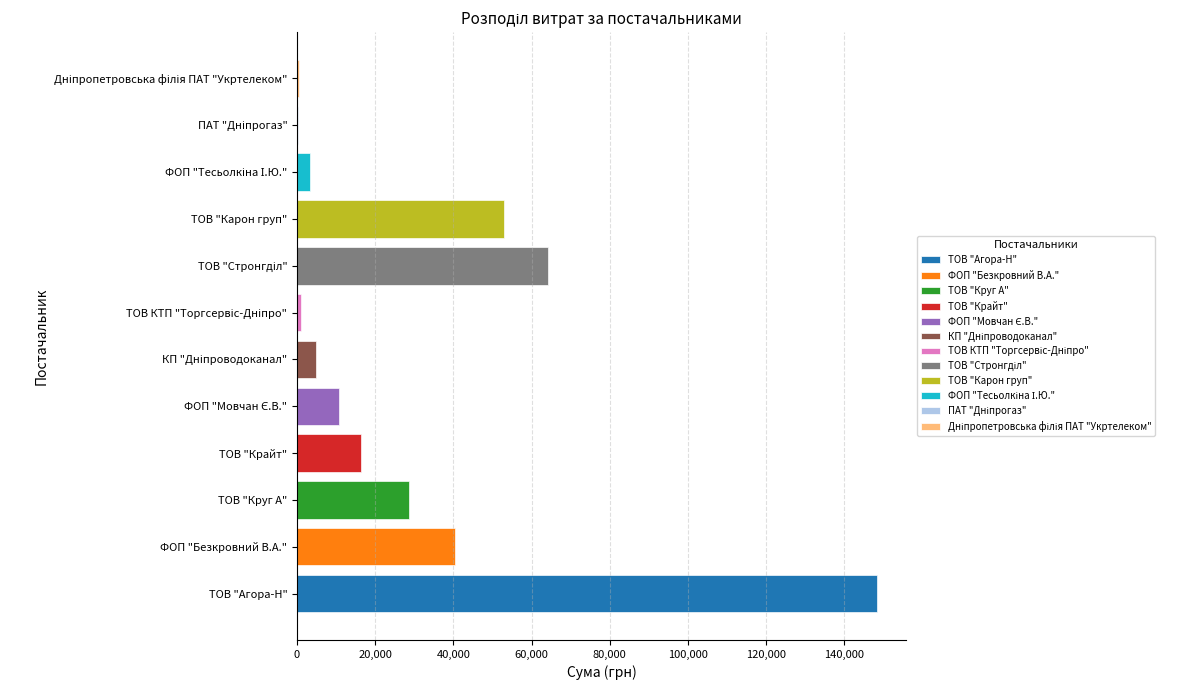

At which label is the value closest to 74234?

ТОВ "Стронгділ"